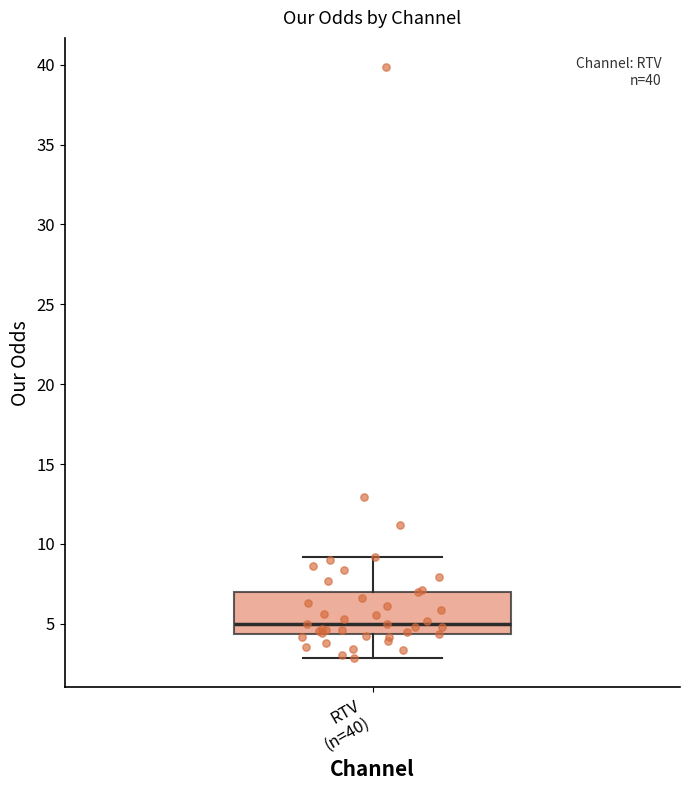

Transcribe this box plot: give where the median line is, the range the box spans, and where the two whiskers end, as read against the y-axis. The values are not printed on the chart, so give them approximately, as read against the axis.

median 5.0, box 4.5 to 7.0, whiskers 3.0 to 9.0